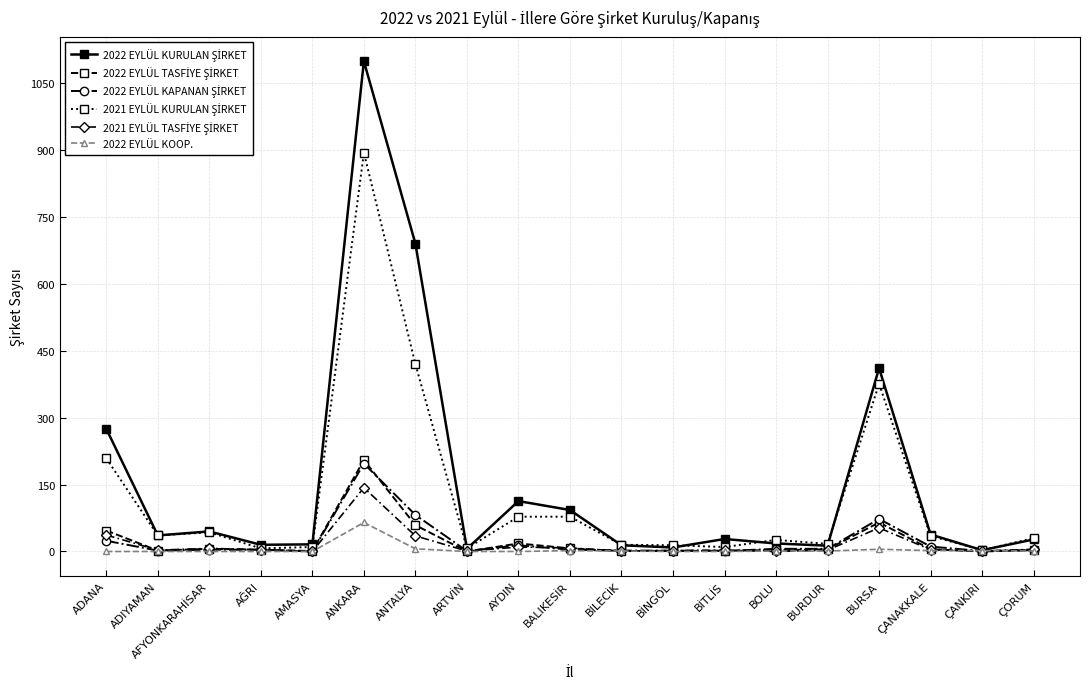

How many lines are shown in the chart?

6